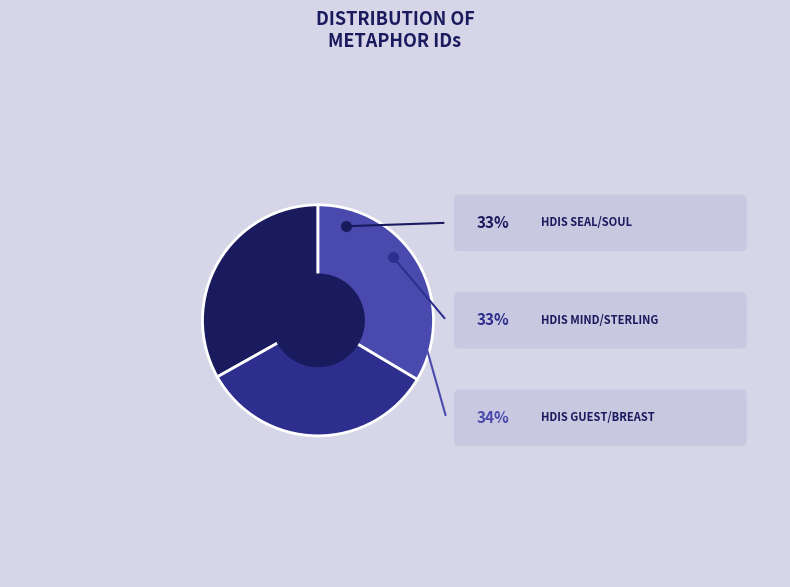

Is there any slice that represents more than half of the pie?

No